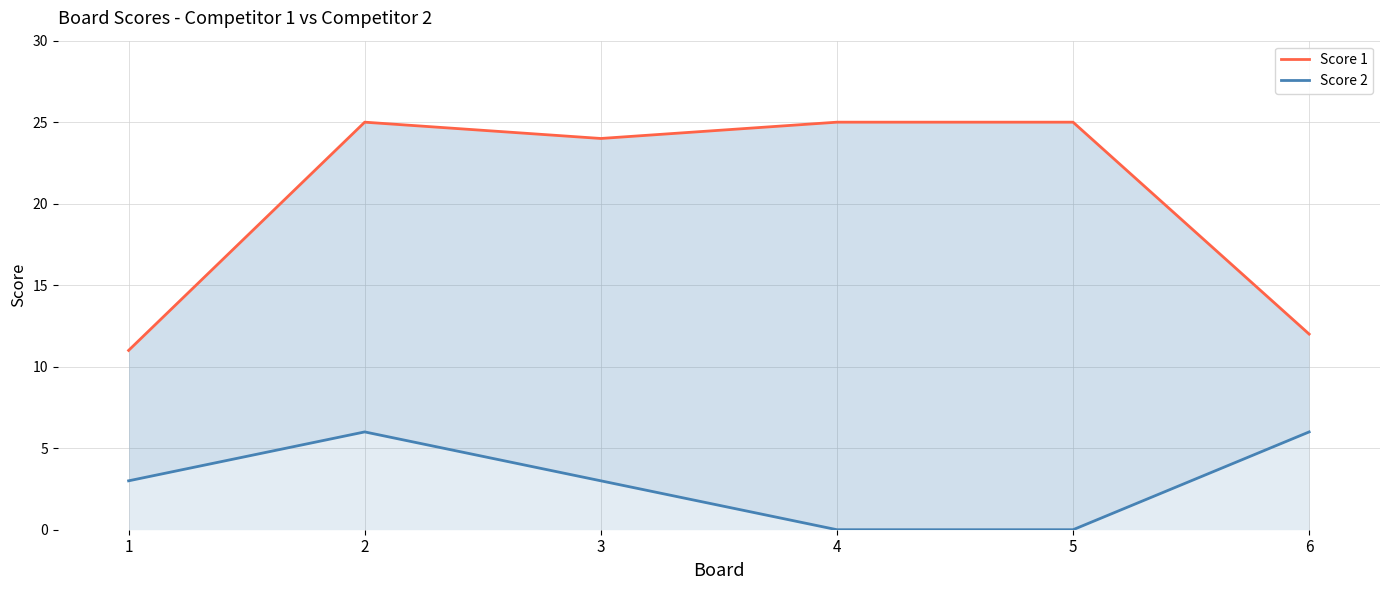

Read the Score 1 value at 6.

12